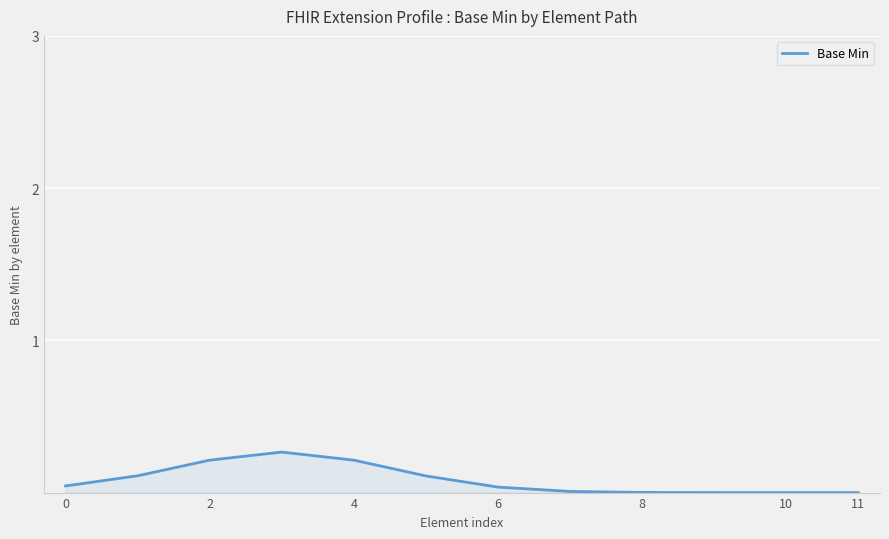

What is the average value?

0.1